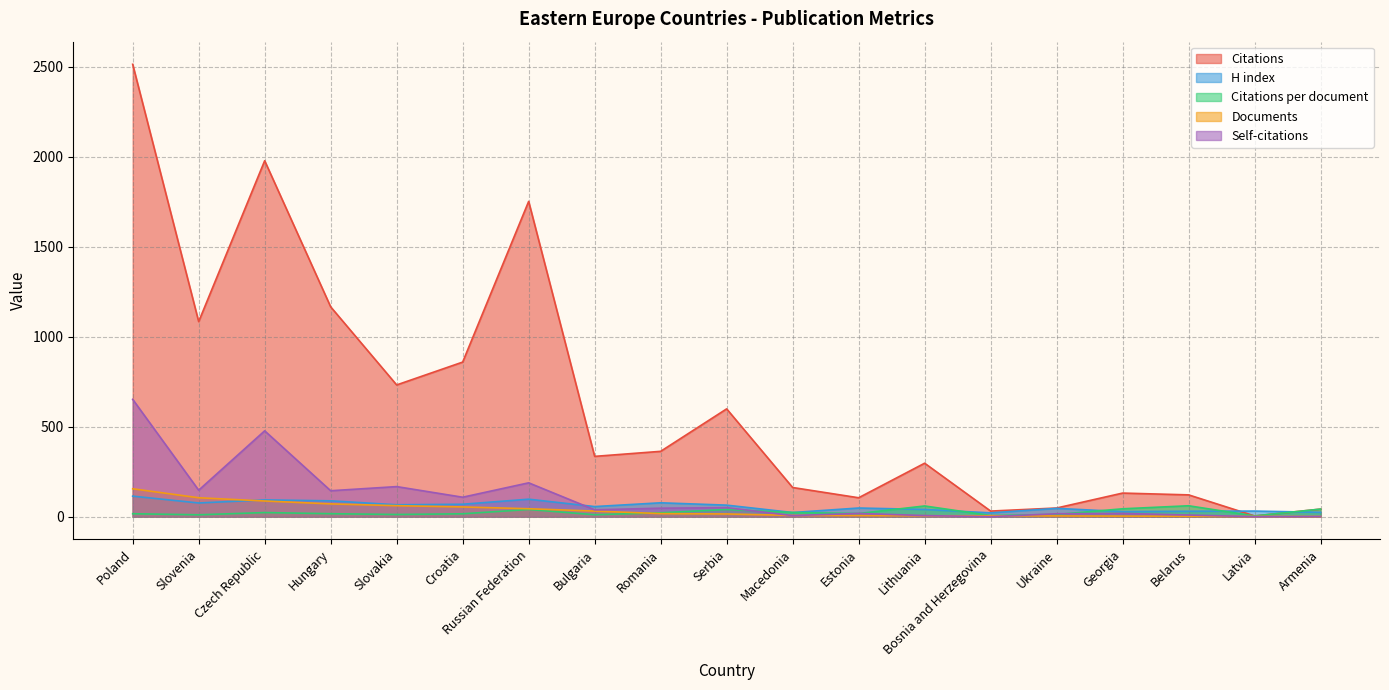

Which series ends up on top after the final intersection of Documents and Self-citations?

Documents